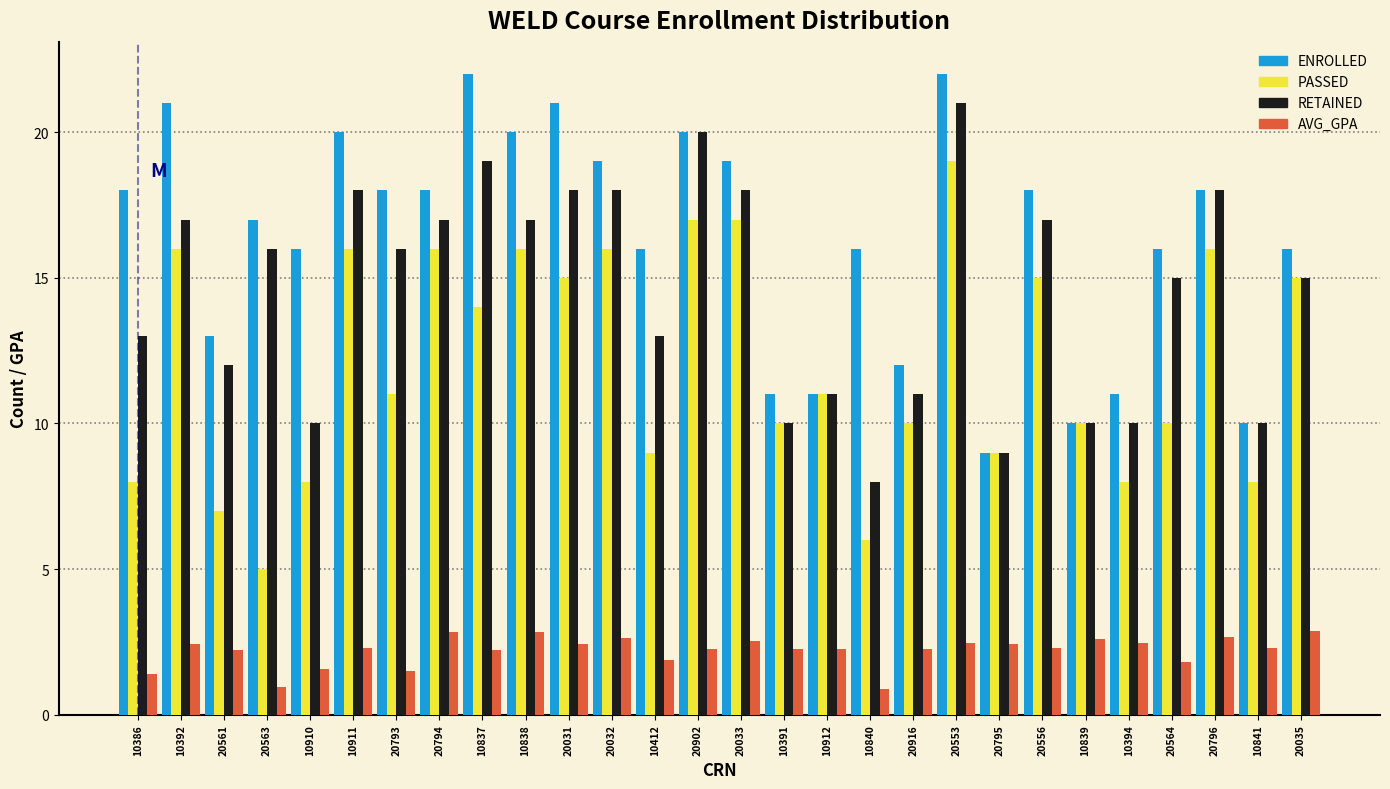

What is the spread (max minus min) of values at 10911?

17.7